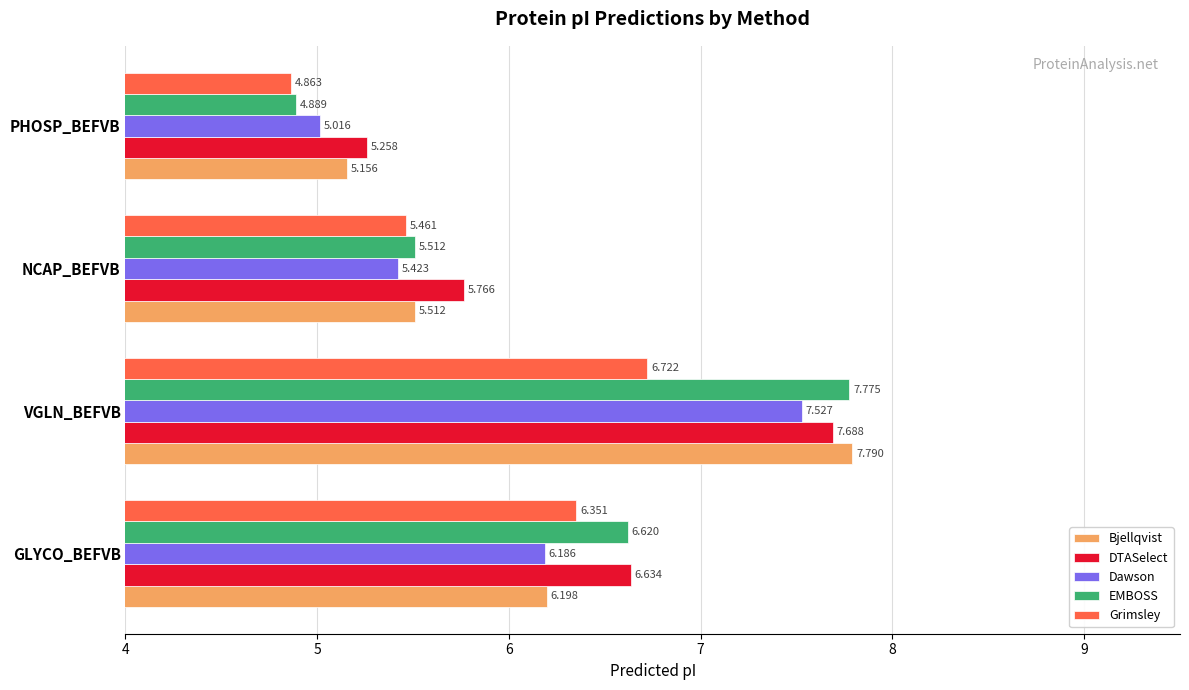

List the labels in order of Grimsley value, smallest first.

PHOSP_BEFVB, NCAP_BEFVB, GLYCO_BEFVB, VGLN_BEFVB